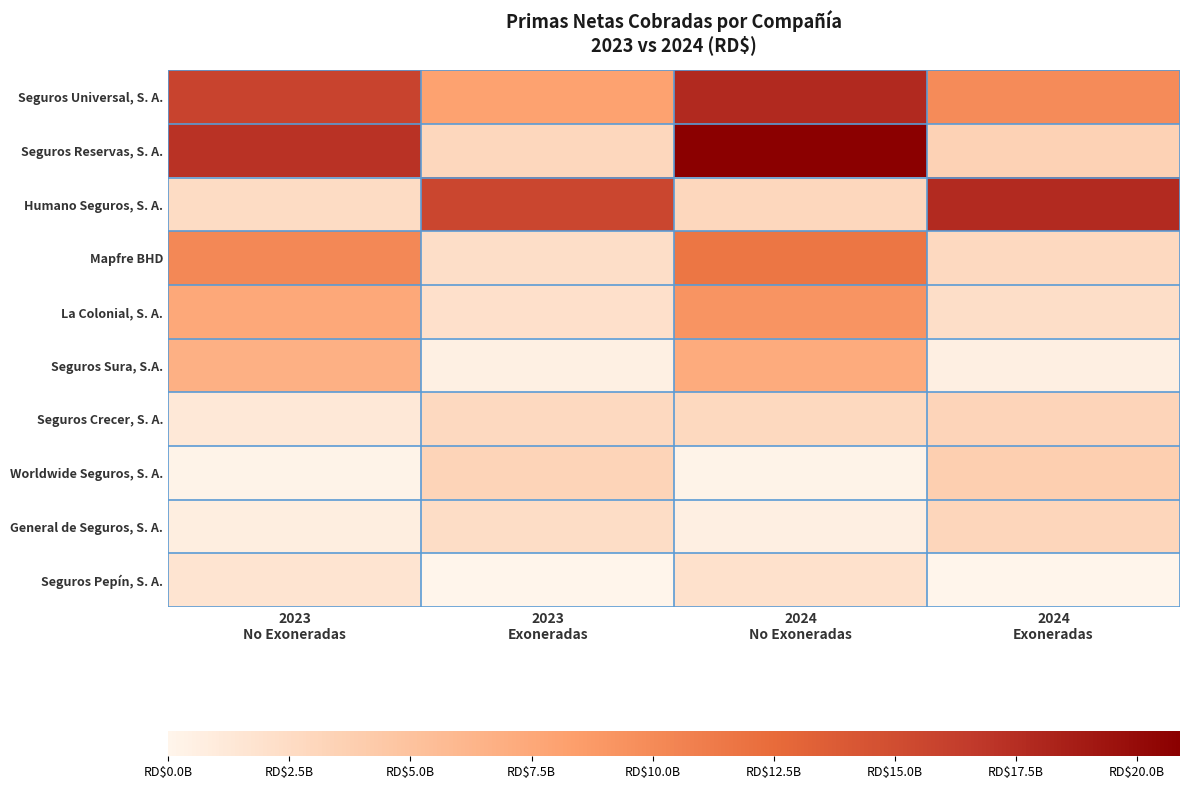

List the series in order of their peak value, highest first.

Seguros Reservas, S. A., Seguros Universal, S. A., Humano Seguros, S. A., Mapfre BHD, La Colonial, S. A., Seguros Sura, S.A., Worldwide Seguros, S. A., Seguros Crecer, S. A., General de Seguros, S. A., Seguros Pepín, S. A.